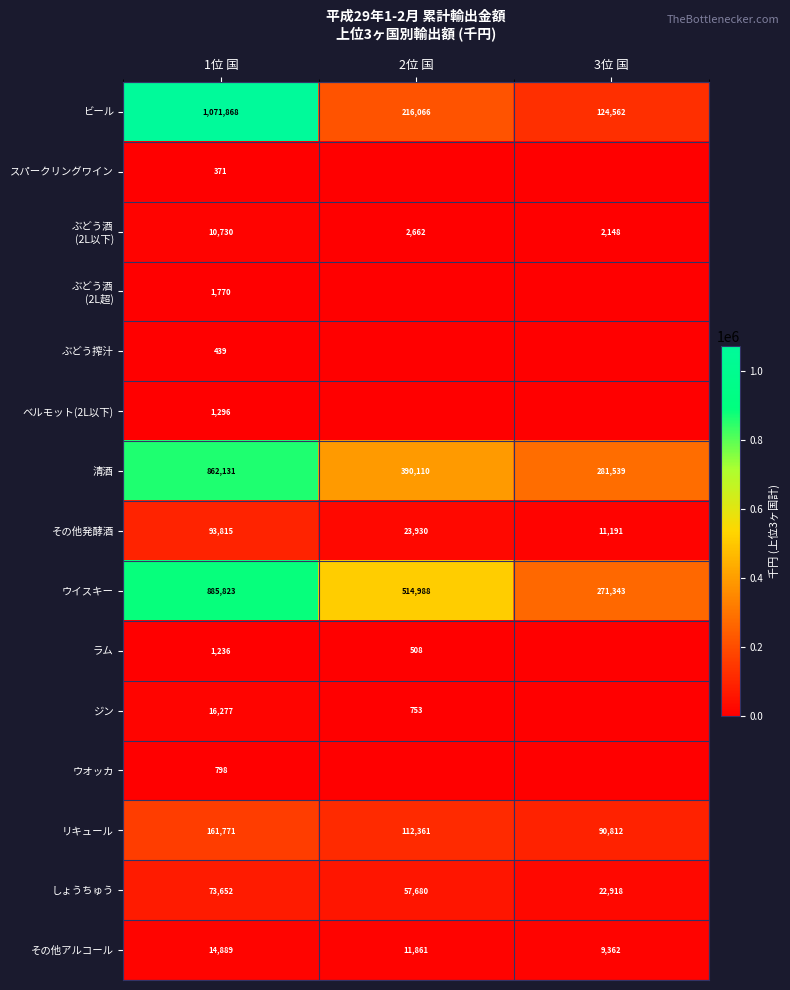

At which label does しょうちゅう reach its peak?

1位 国